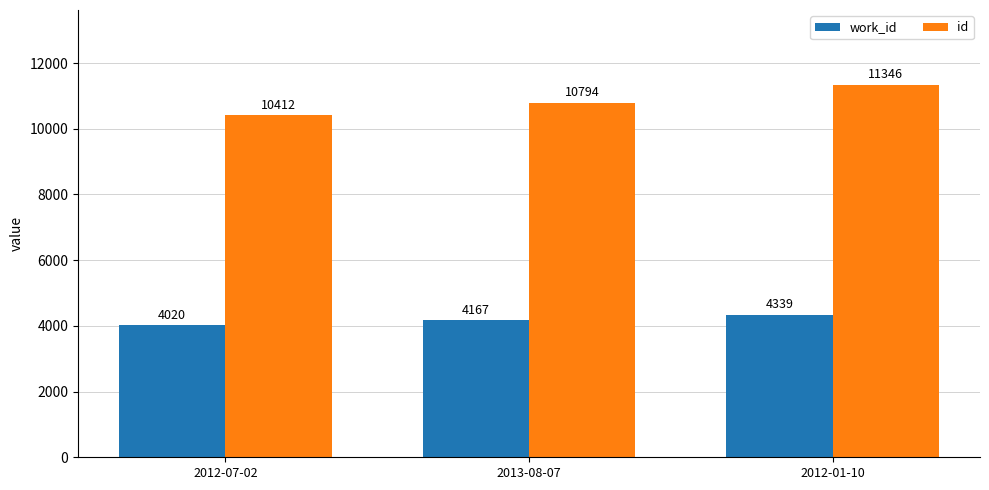

Rank the series by their maximum value, from highest to lowest.

id, work_id